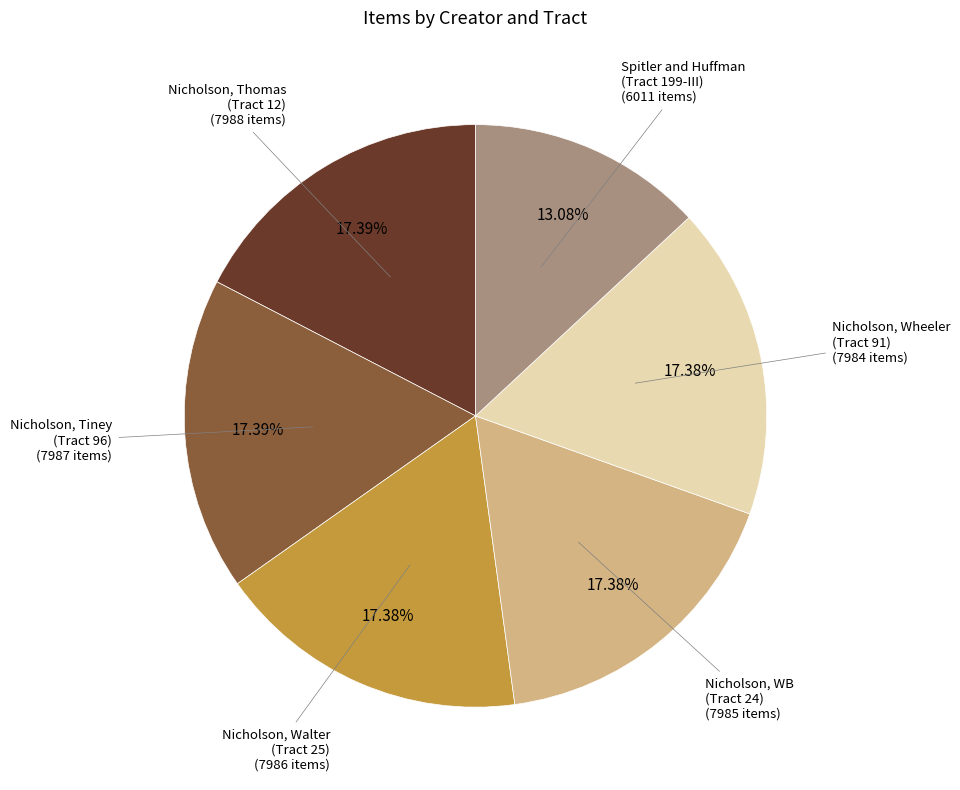

Does any single category account for the majority?

No